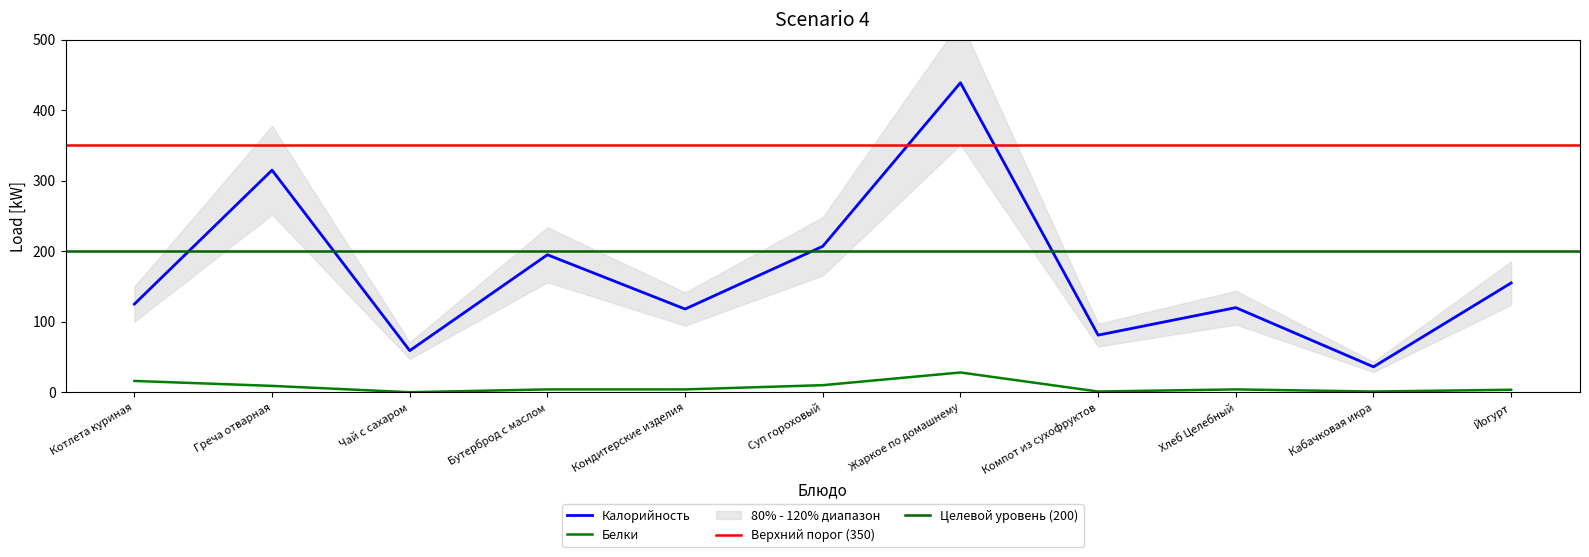

Where is the first local maximum for Белки?

Жаркое по домашнему